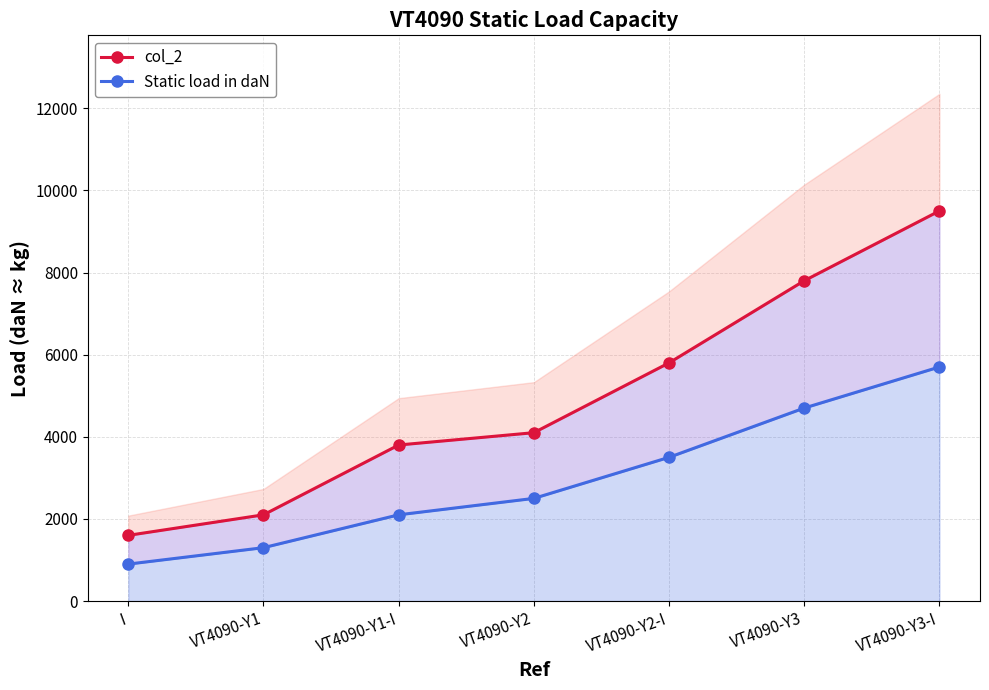

True or false: col_2 and Static load in daN cross at least once.

False